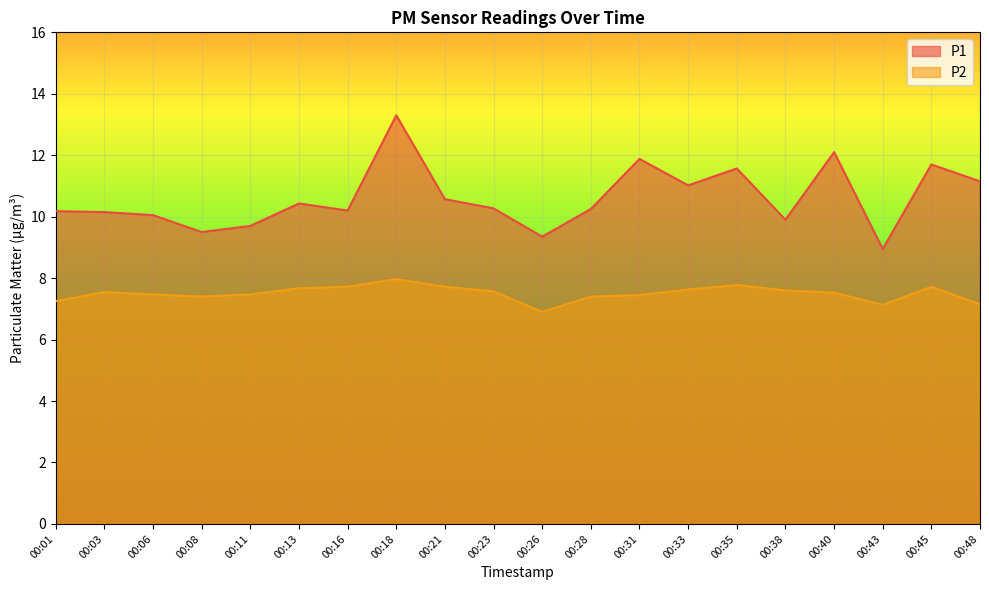

Does the chart display data point markers on the line(s)?

No